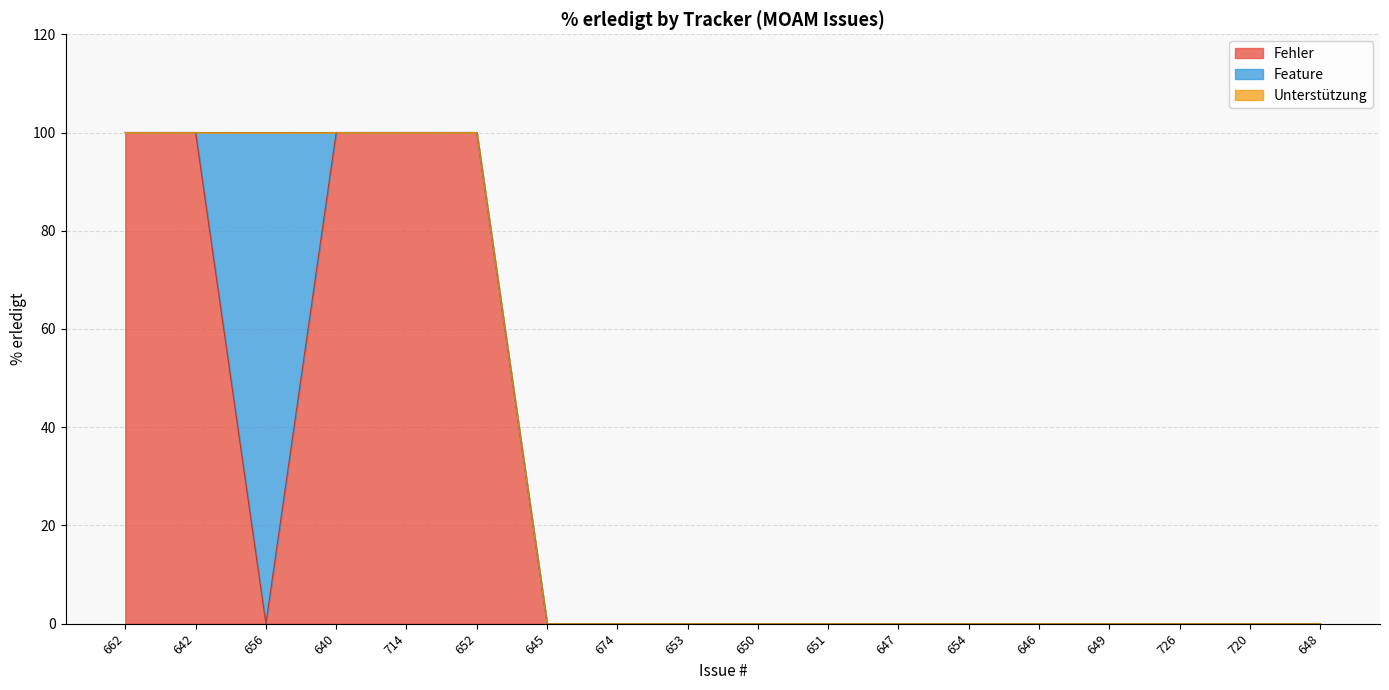

What is the maximum value for Fehler?

100